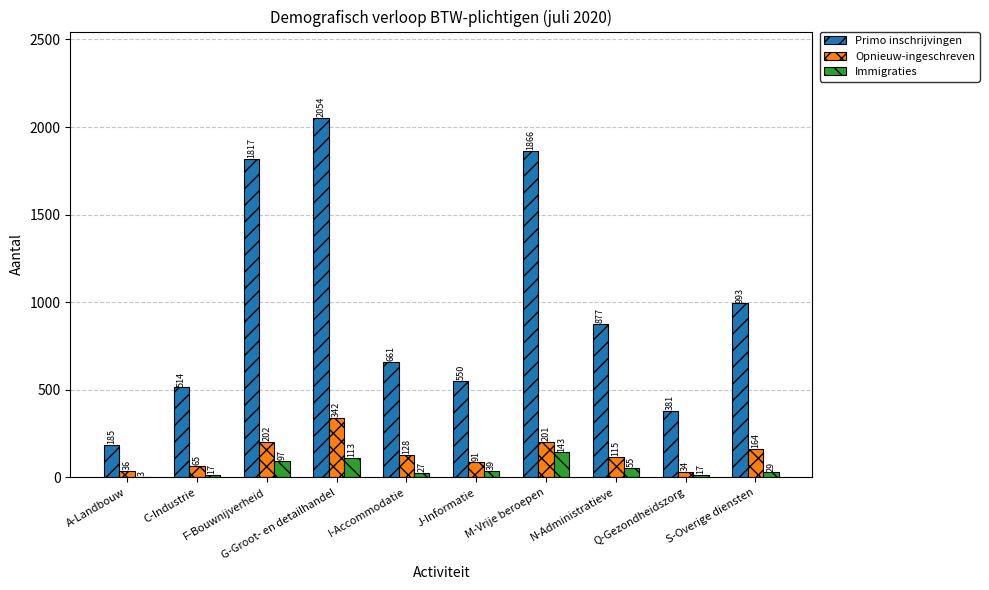

Between J-Informatie and N-Administratieve, which series saw the biggest shift?

Primo inschrijvingen